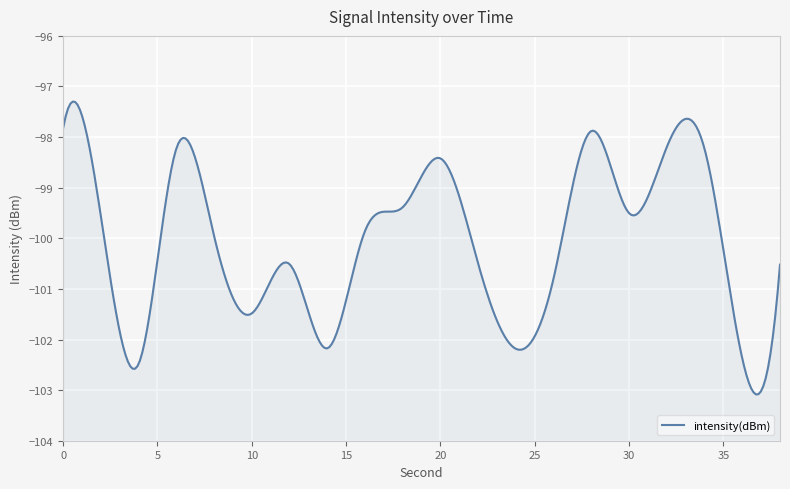

The chart shows a value of -98.2 at 6. True or false?

True